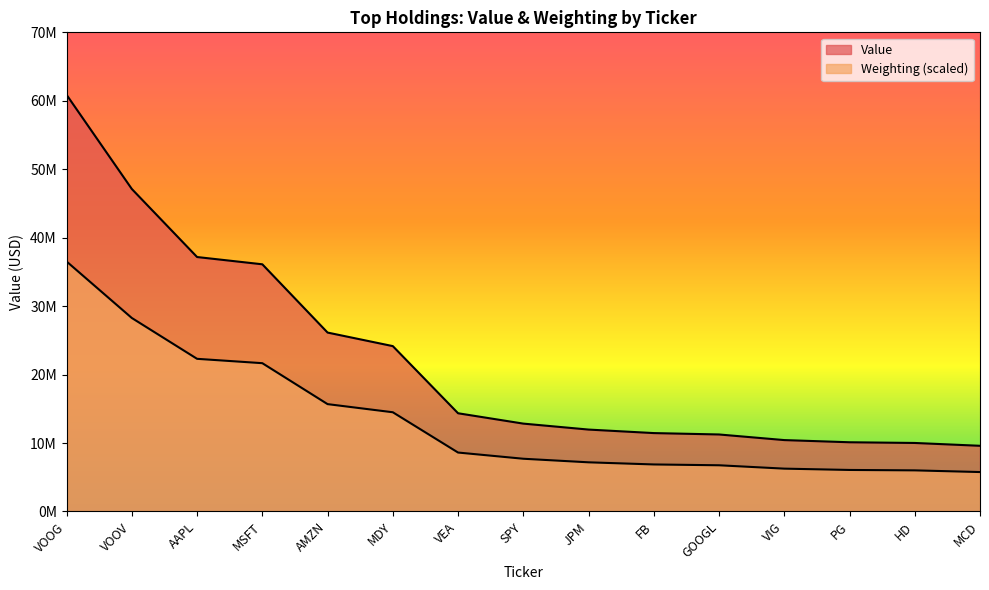

Which series has the largest total across all categories?

Value